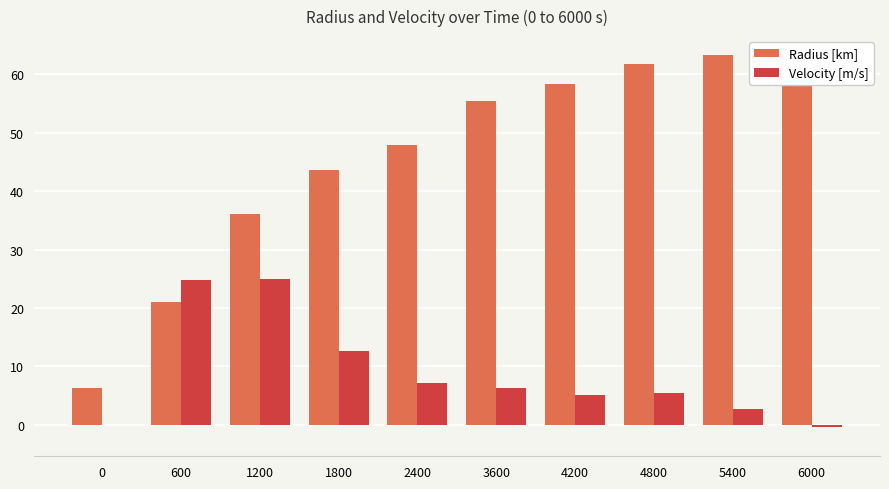

Between 1200 and 2400, which series saw the biggest shift?

Velocity [m/s]